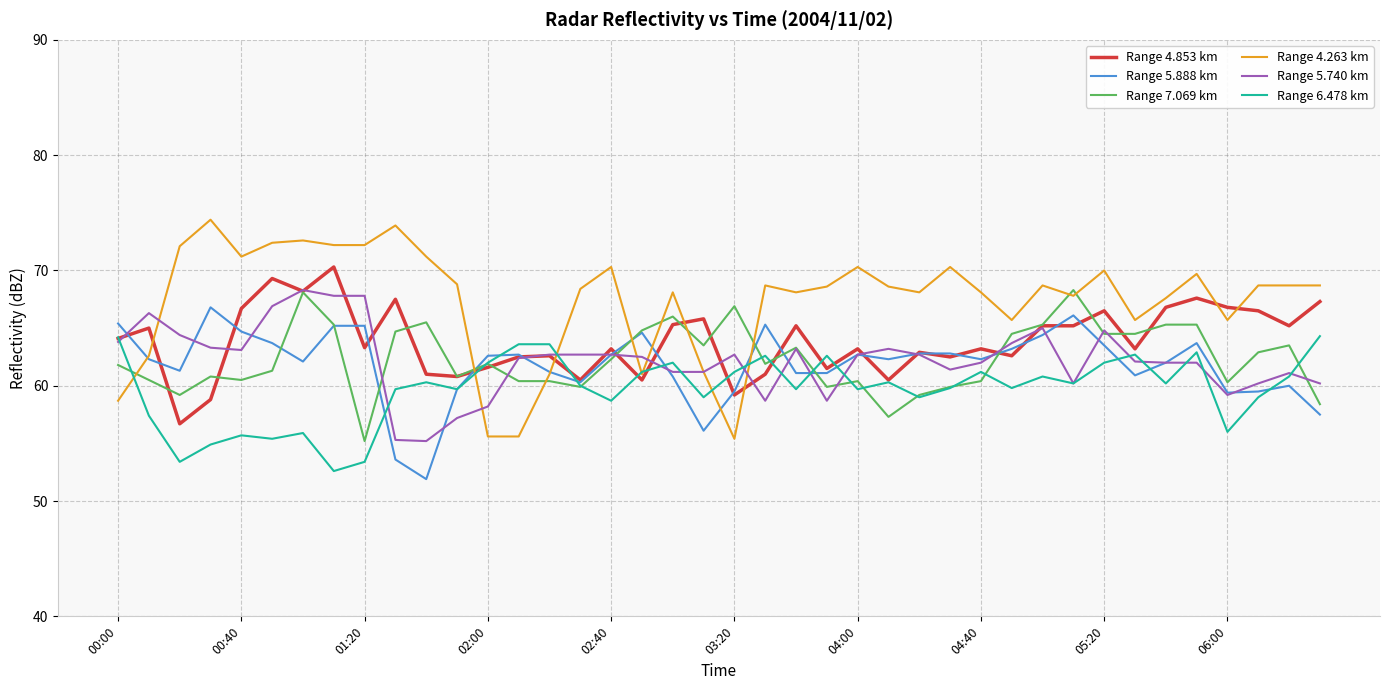

Which series has the largest total across all categories?

Range 4.263 km